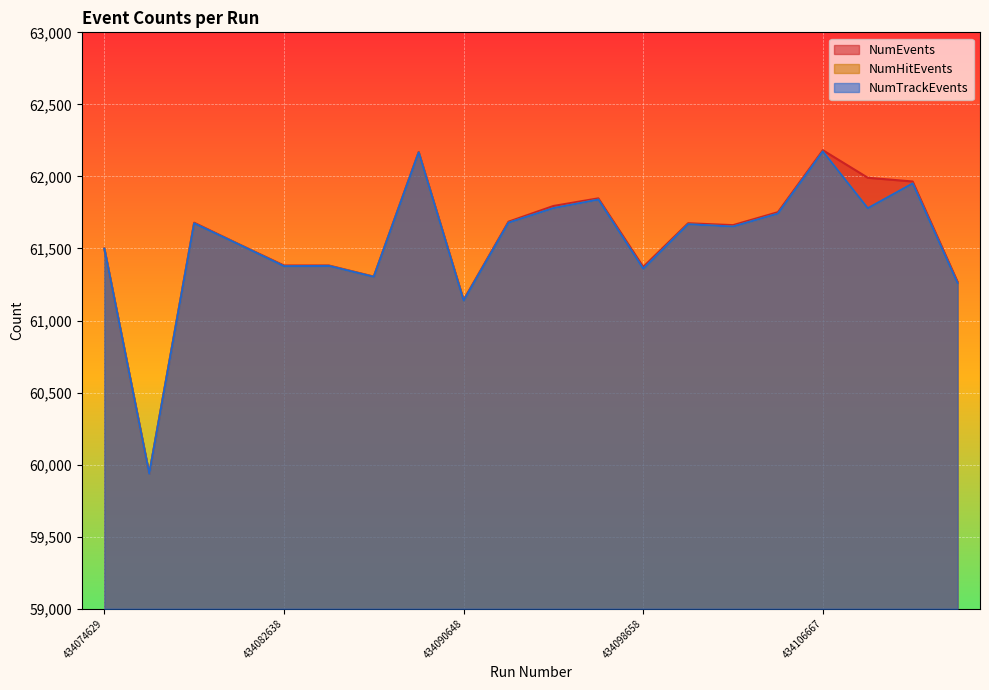

What is the difference between the highest and lowest values at 434096656?

9